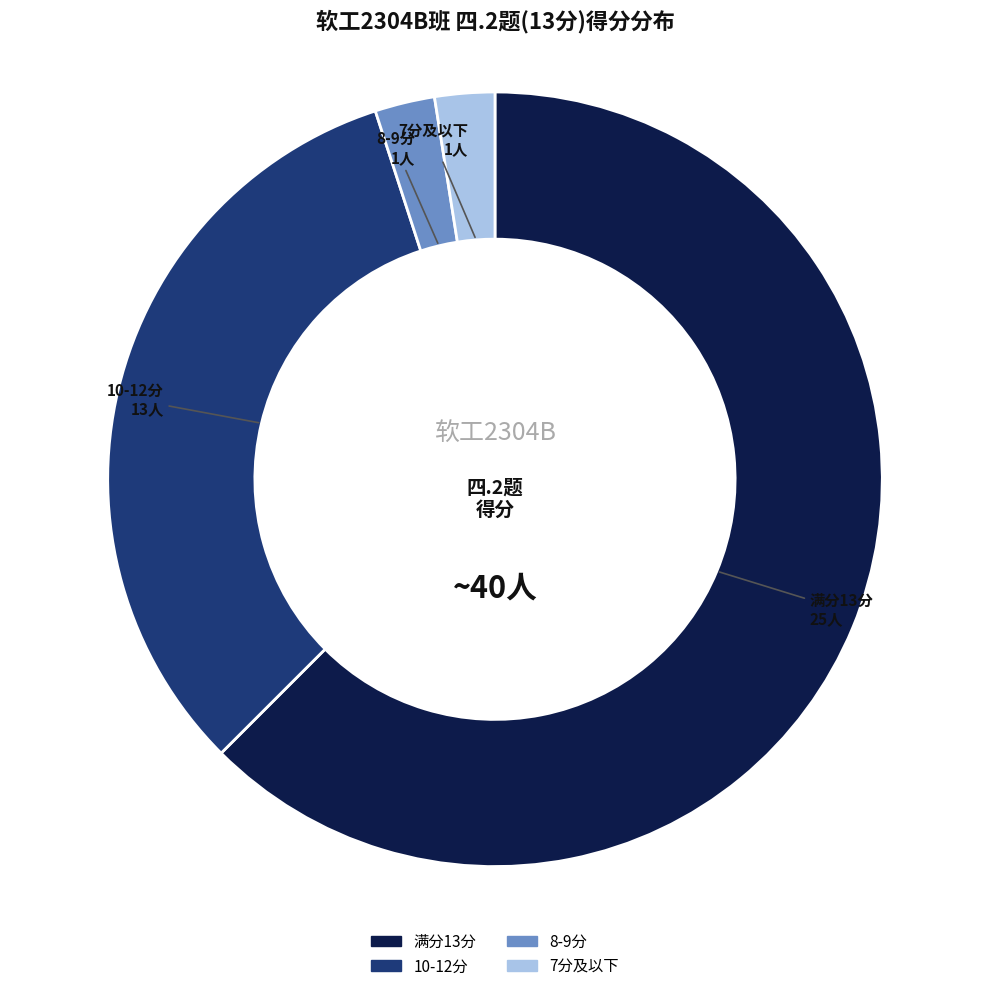

Does any single category account for the majority?

Yes